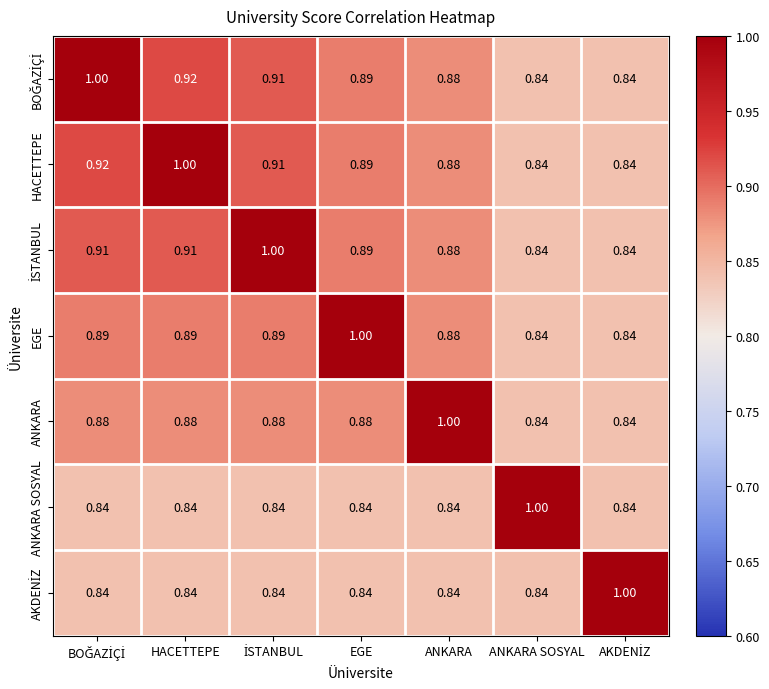

How many categories are shown in the chart?

7